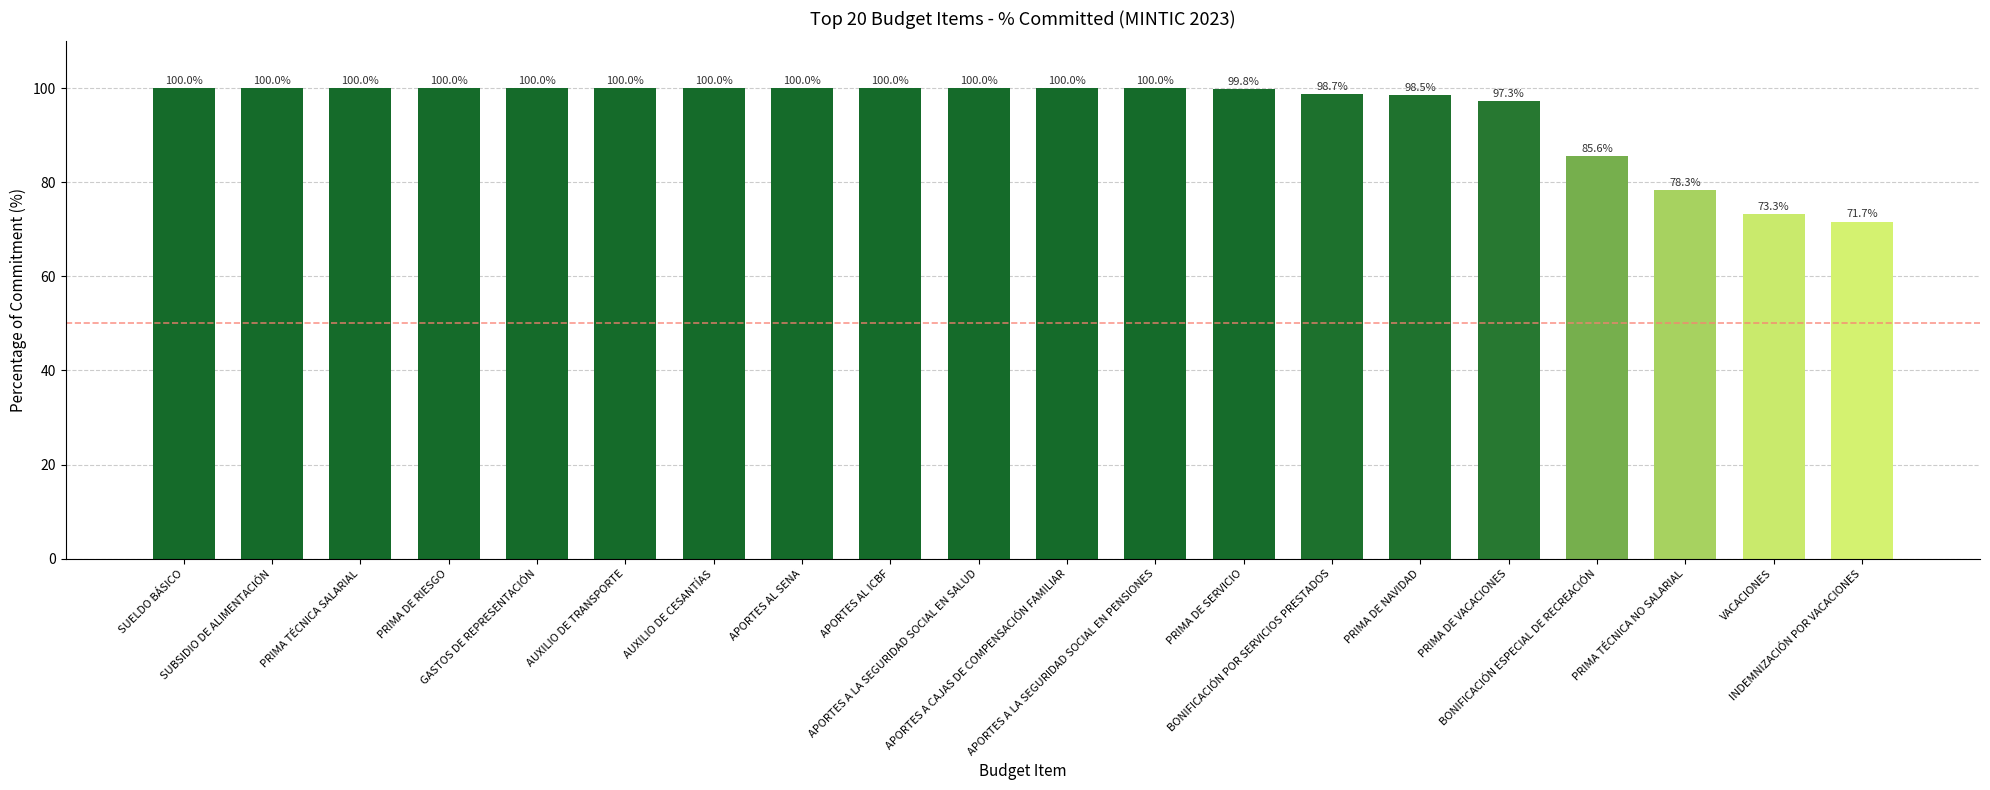

What is the smallest value displayed?

71.7